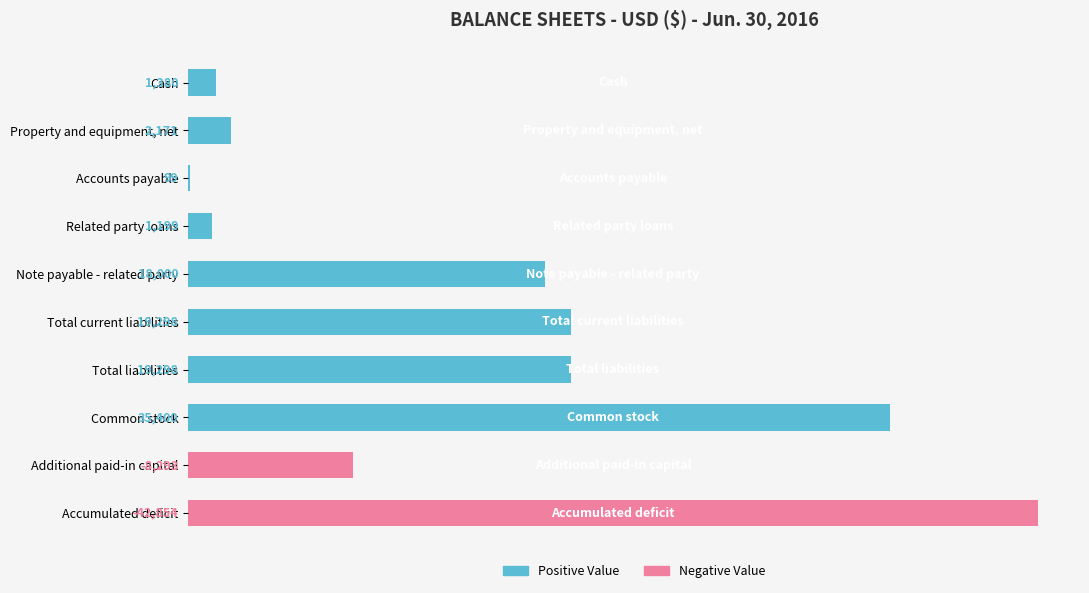

Which series has the largest total across all categories?

Positive Value